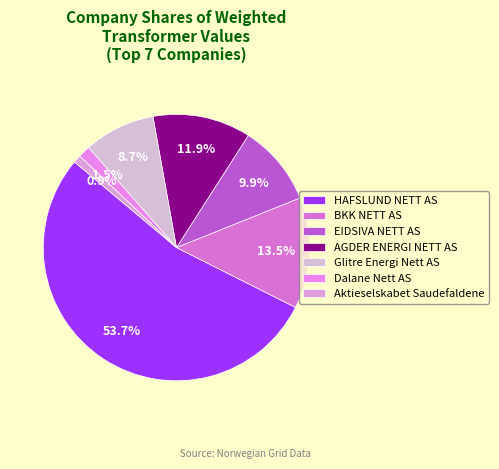

To the nearest percent, what is the average slice percentage?

14%